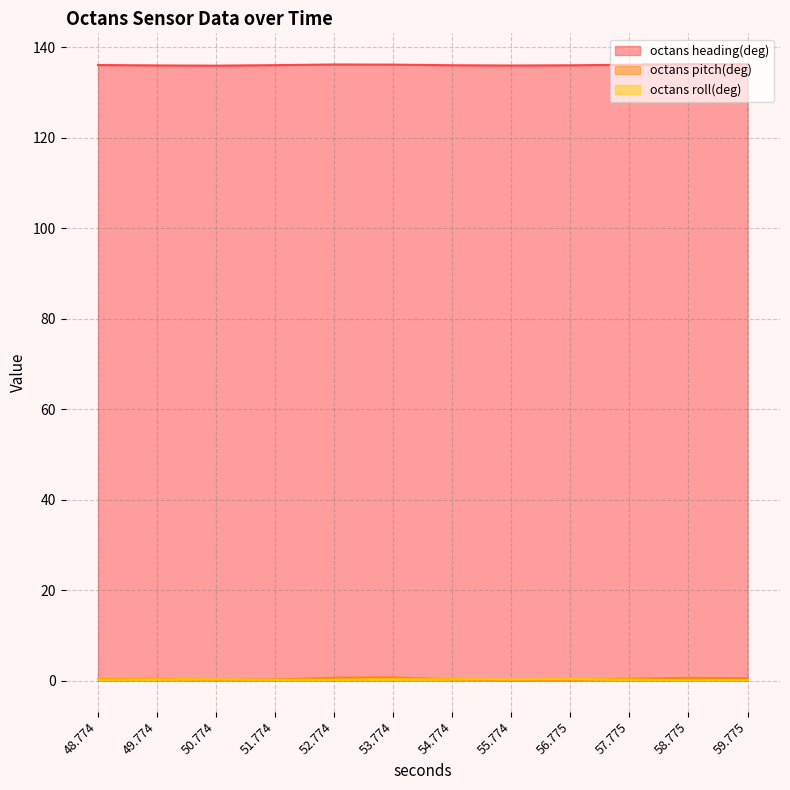

What position from the right is 54.774?

6